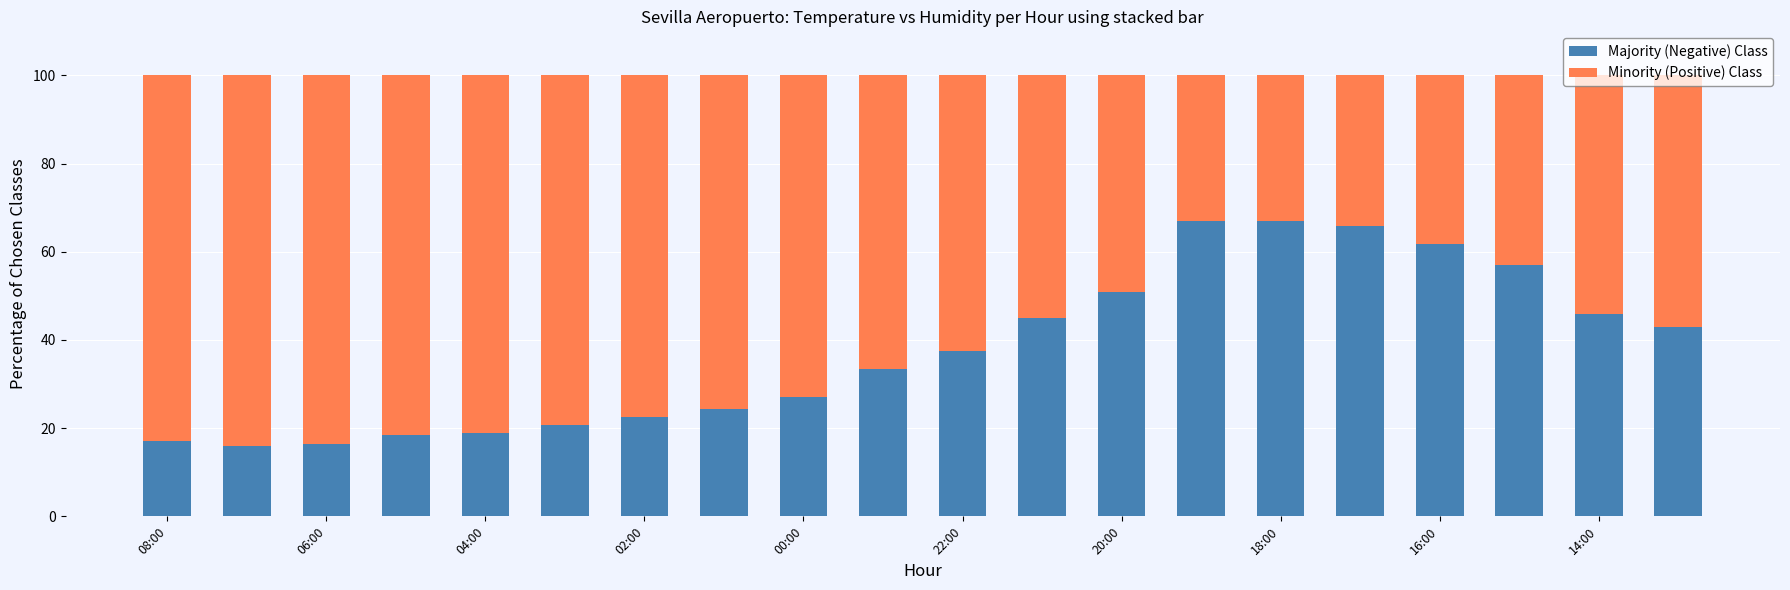

What is the highest value of the Majority (Negative) Class series?

67.0